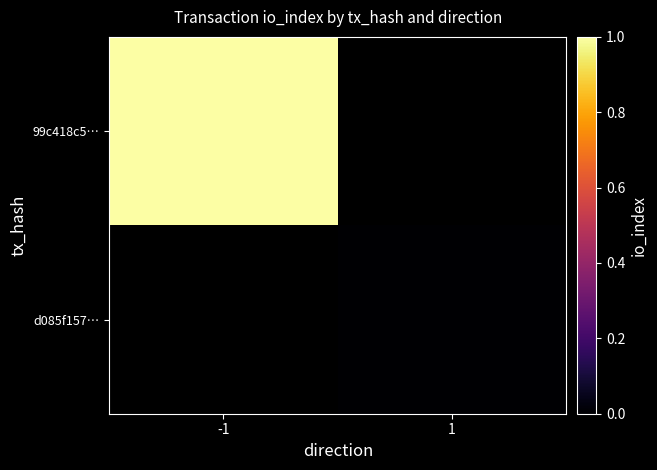

How many categories are shown in the chart?

2